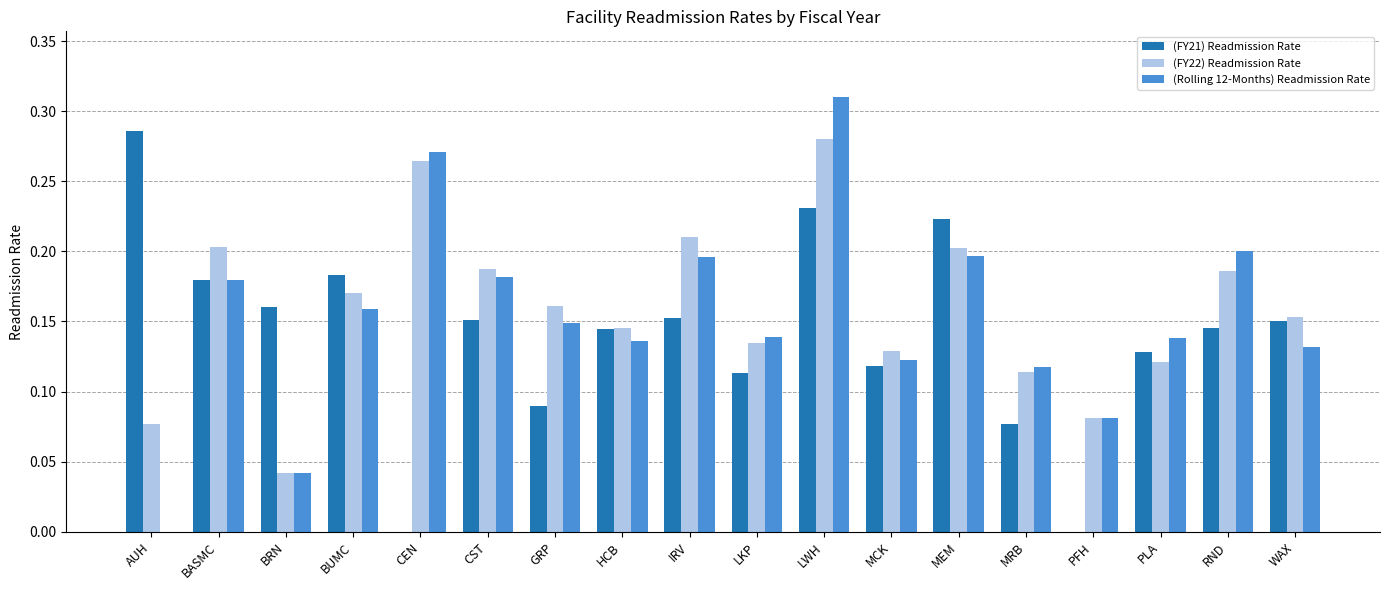

Is the value of (Rolling 12-Months) Readmission Rate at RND greater than the value of (FY21) Readmission Rate at BASMC?

Yes